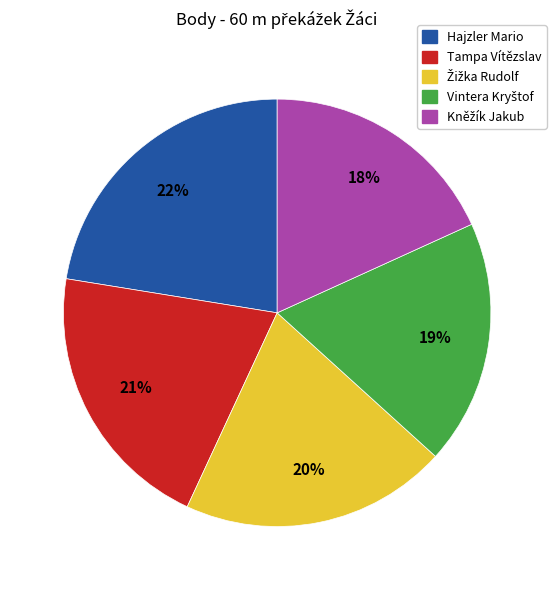

To the nearest percent, what is the combined percentage of Hajzler Mario and Tampa Vítězslav?

43%